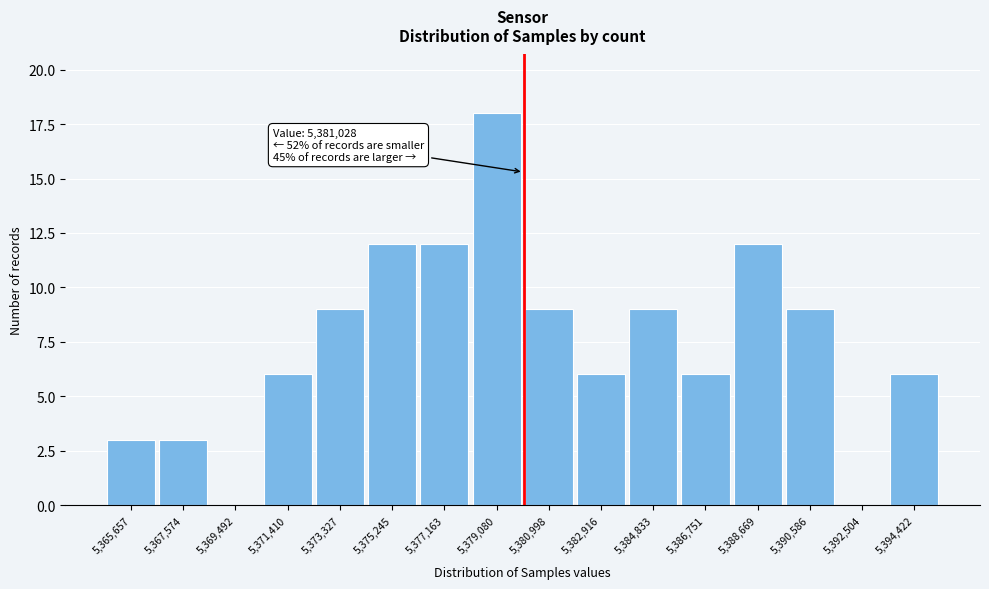

Reading left to right, transcribe all the data shown in this chart.

5,365,657=3	5,367,574=3	5,369,492=0	5,371,410=6	5,373,327=9	5,375,245=12	5,377,163=12	5,379,080=18	5,380,998=9	5,382,916=6	5,384,833=9	5,386,751=6	5,388,669=12	5,390,586=9	5,392,504=0	5,394,422=6